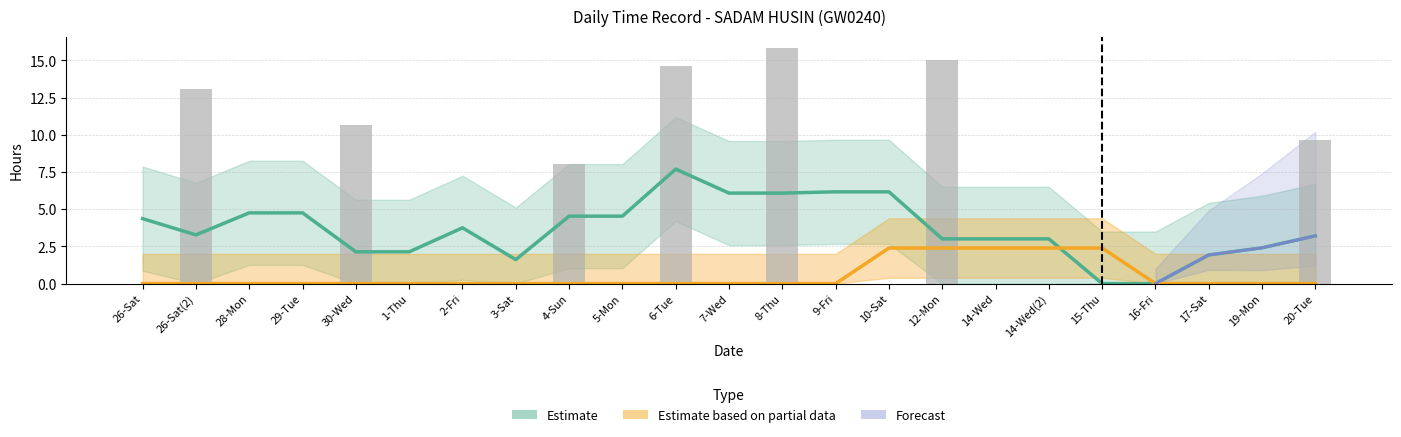

Rank the categories by value from lowest to highest.

26-Sat, 28-Mon, 29-Tue, 1-Thu, 2-Fri, 3-Sat, 5-Mon, 7-Wed, 9-Fri, 10-Sat, 14-Wed, 14-Wed(2), 15-Thu, 16-Fri, 17-Sat, 19-Mon, 4-Sun, 20-Tue, 30-Wed, 26-Sat(2), 6-Tue, 12-Mon, 8-Thu